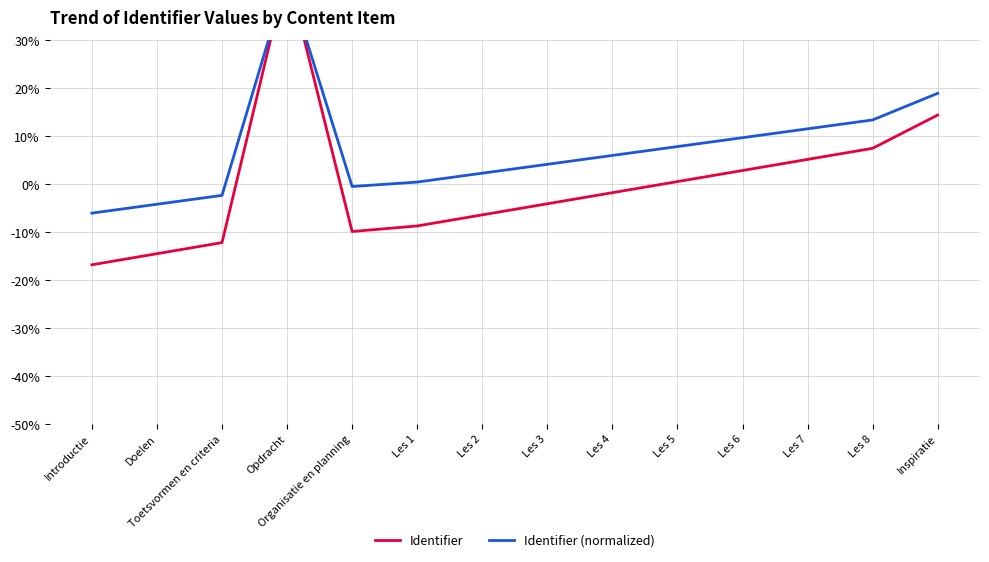

What is the value of the Identifier (normalized) point at the 10th from the left?

7.8